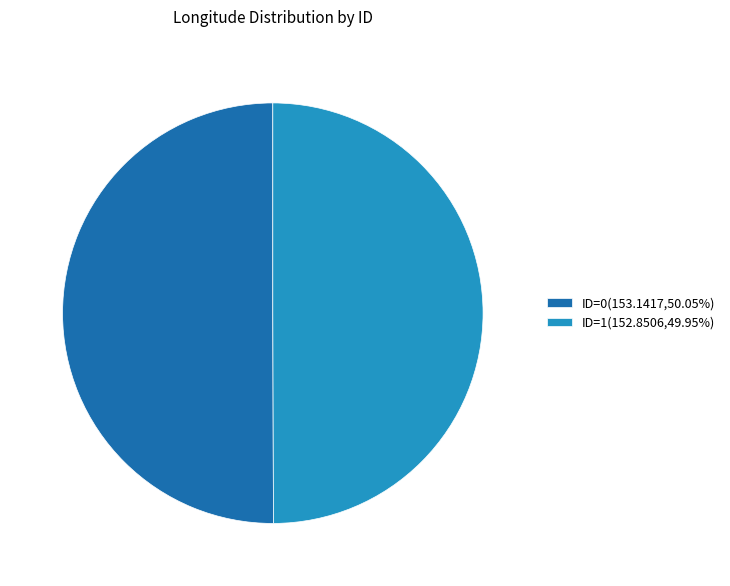

Do ID=1(152.8506,49.95%) and ID=0(153.1417,50.05%) together represent more than half of the pie?

Yes